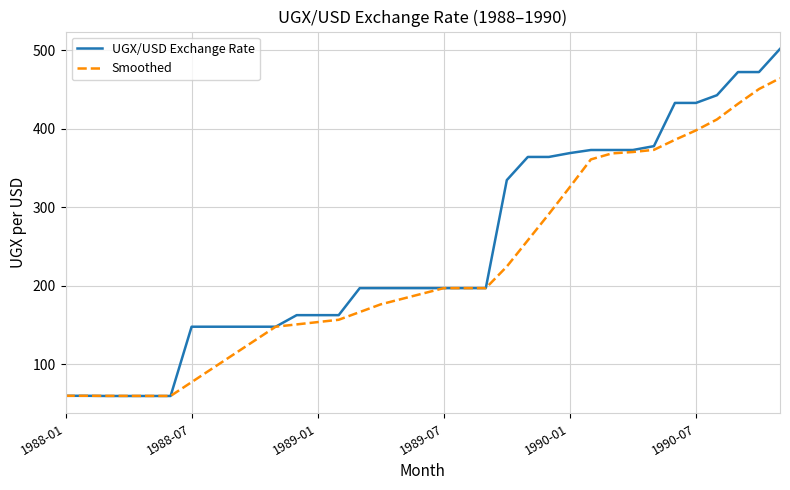

What is the highest value of the Smoothed series?

464.4